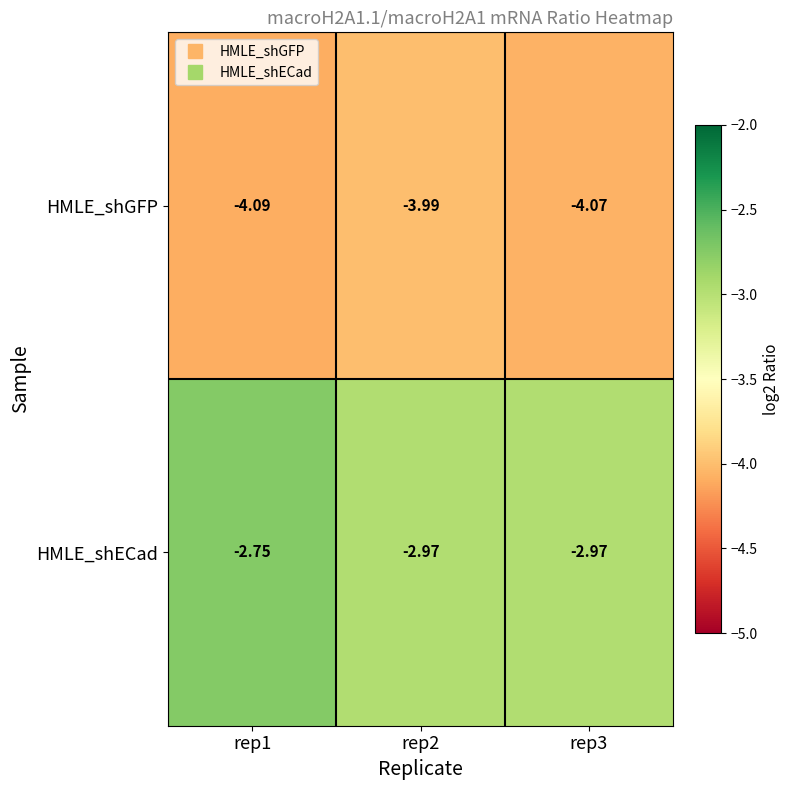

Rank the series at rep3 from lowest to highest value.

HMLE_shGFP, HMLE_shECad